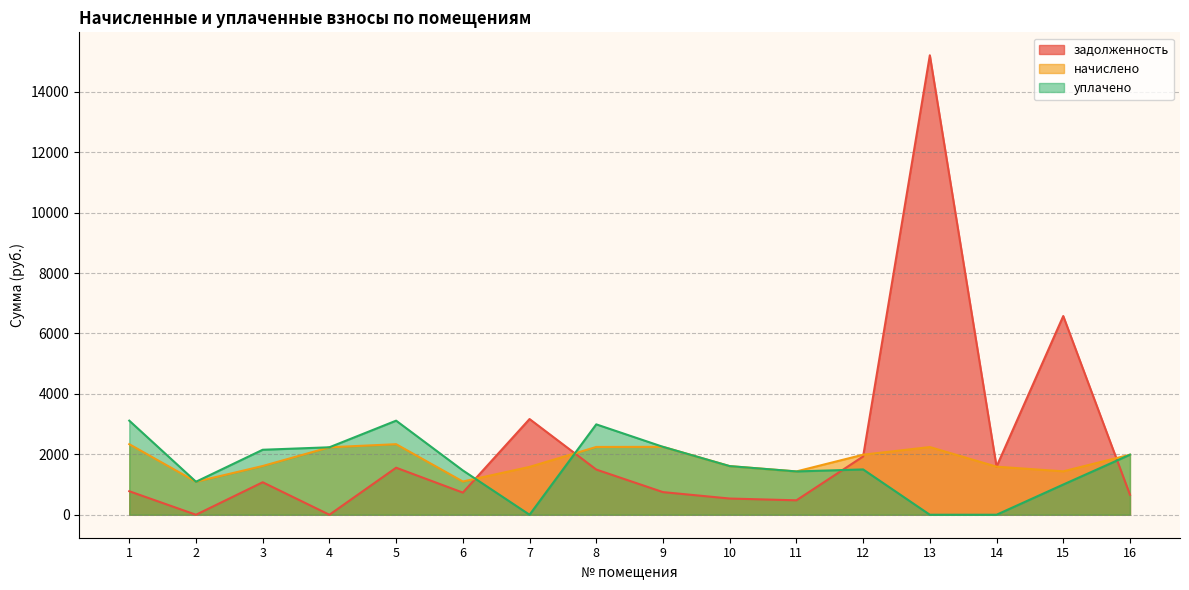

What is the difference between the highest and lowest values at 10?

1072.9